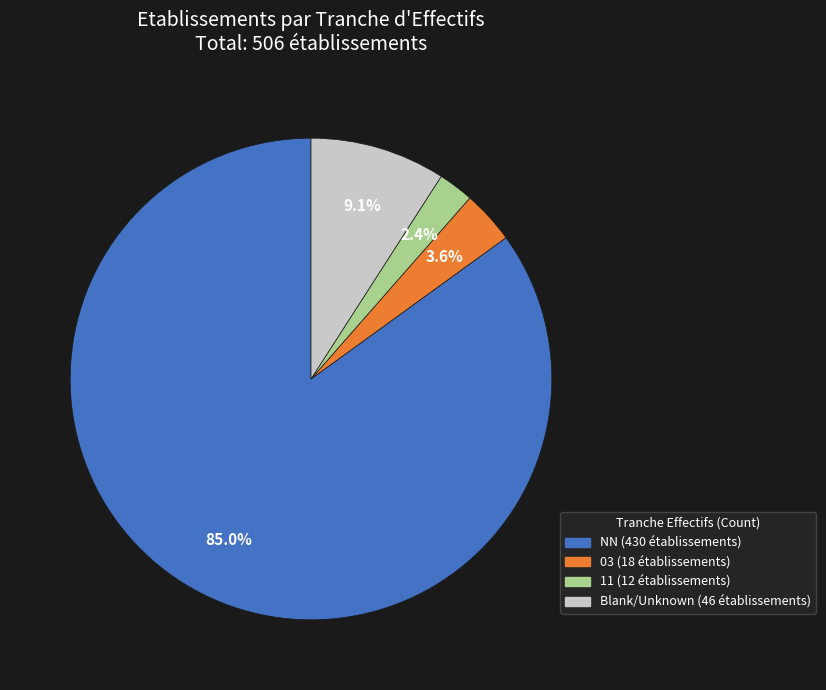

Is there any slice that represents more than half of the pie?

Yes